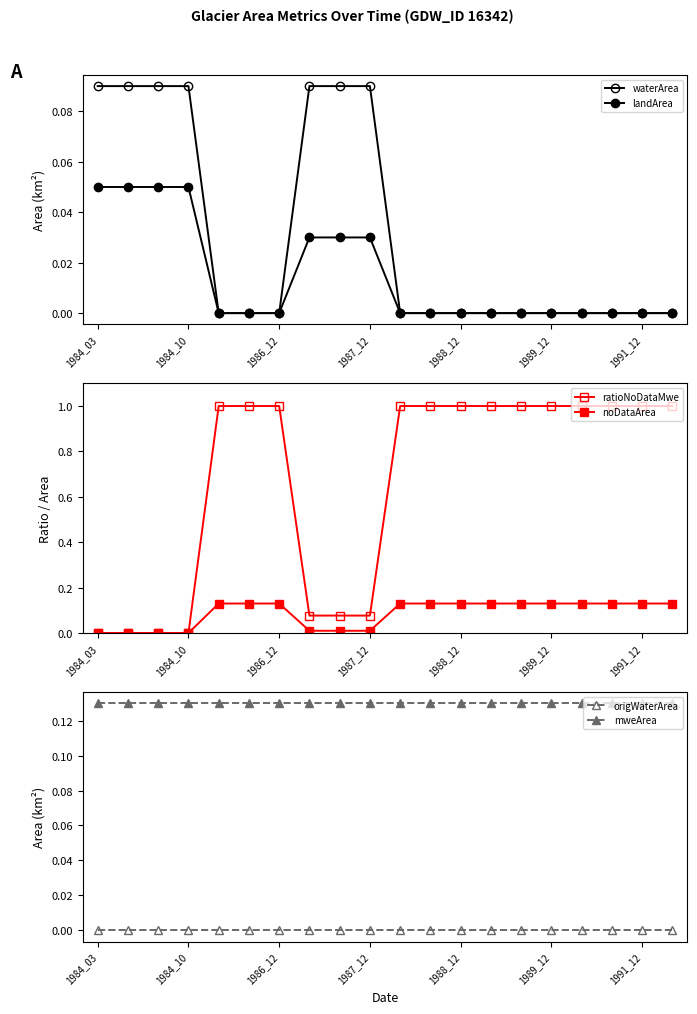

Does the chart display data point markers on the line(s)?

Yes